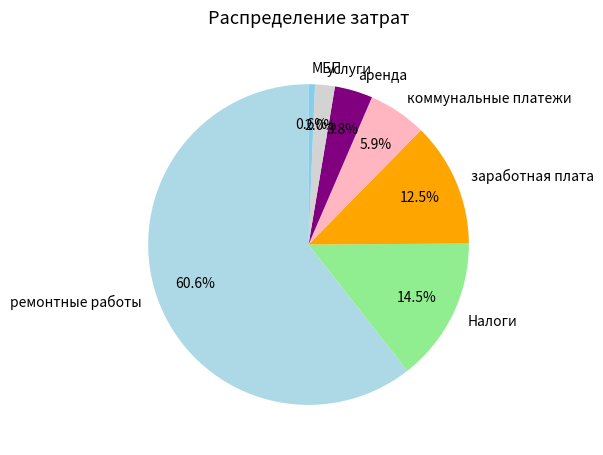

Rank the categories by value from highest to lowest.

ремонтные работы, Налоги, заработная плата, коммунальные платежи, аренда, услуги, МБП